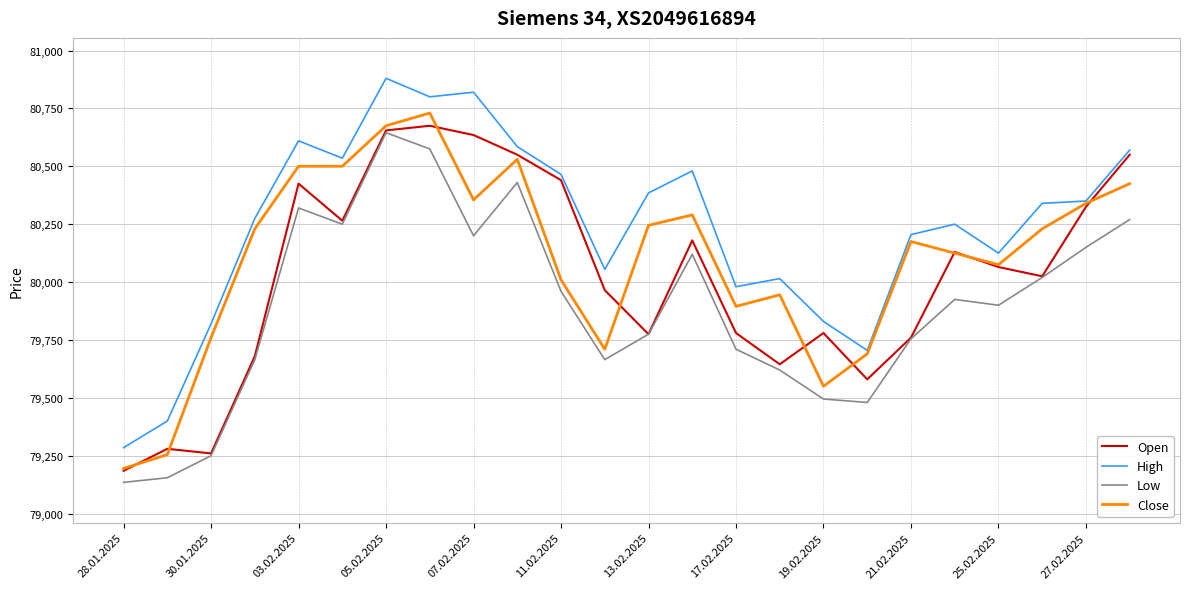

True or false: High and Low cross at least once.

False